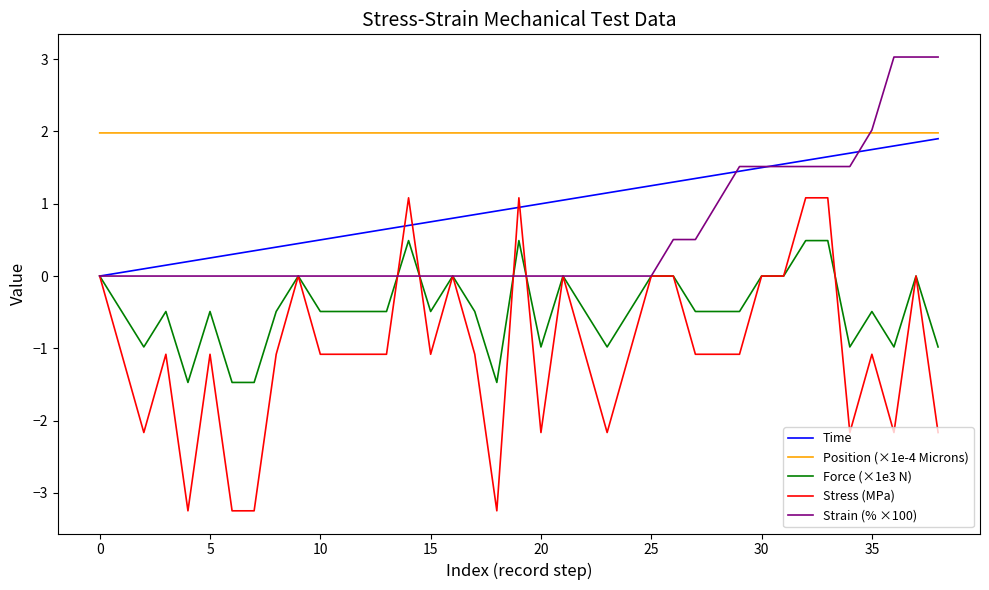

Which series has the widest spread of values?

Stress (MPa)